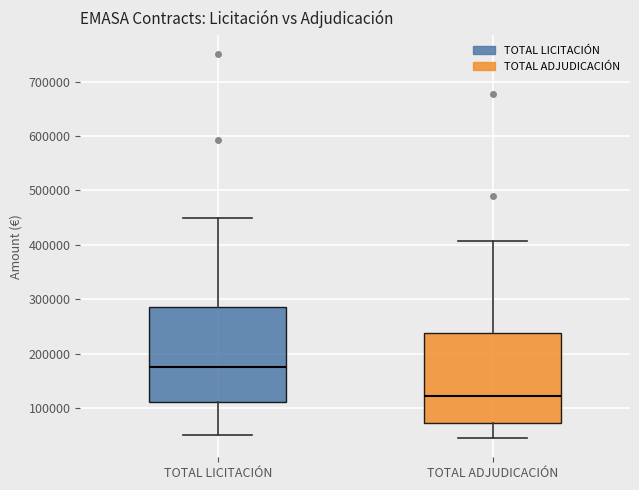

Where is the lower edge of the box for TOTAL LICITACIÓN on the y-axis? The values are not printed on the chart, so give them approximately, as read against the axis.

110000